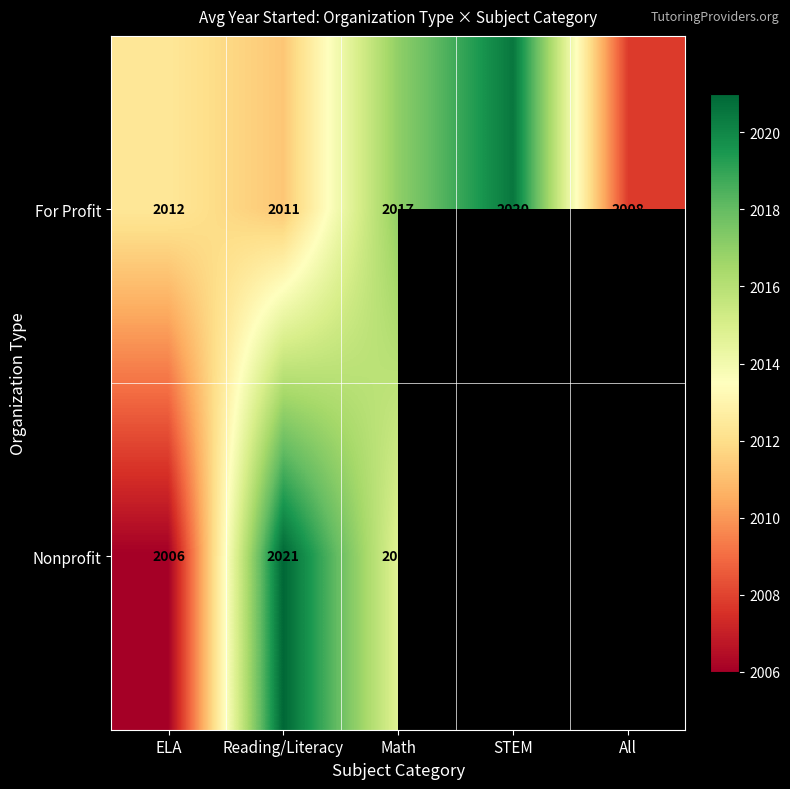

How many values in the For Profit series are below 2012?

2